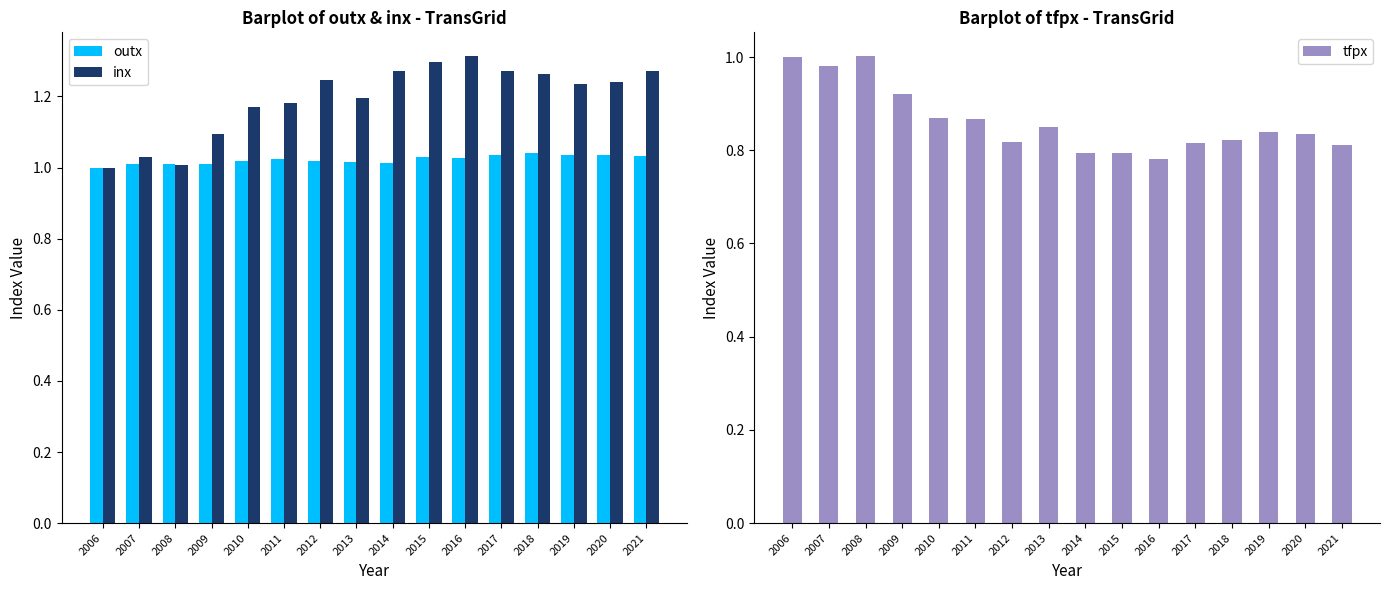

Rank the series by their maximum value, from highest to lowest.

inx, outx, tfpx